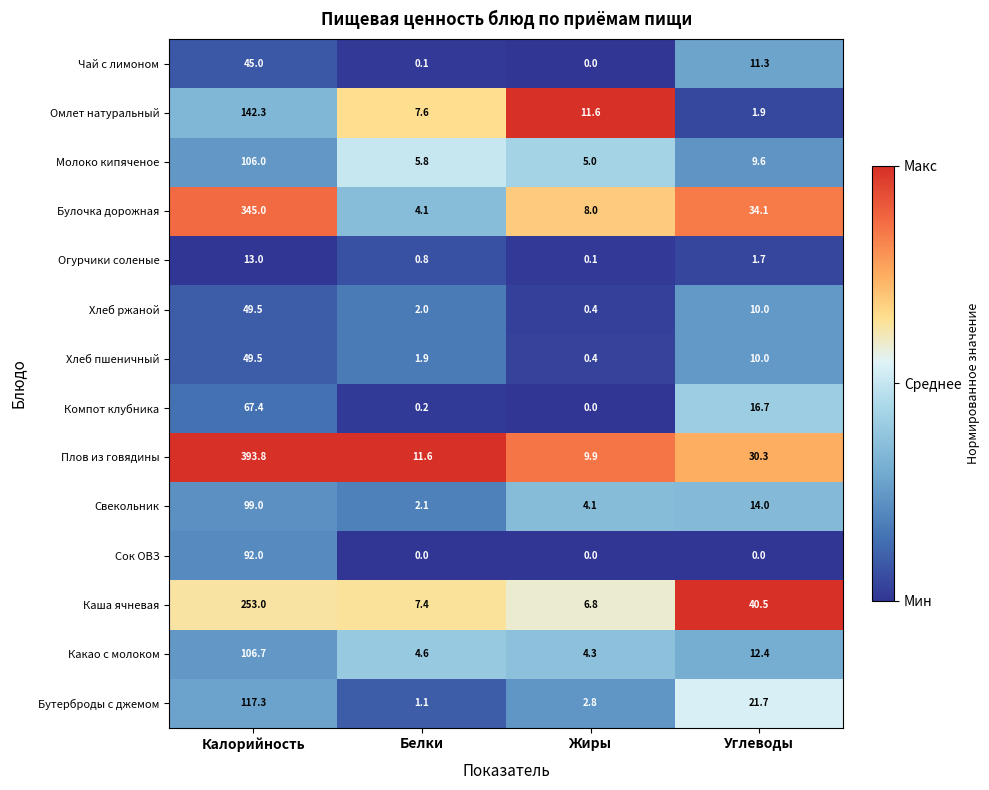

Which category has the highest value in the Огурчики соленые series?

Калорийность